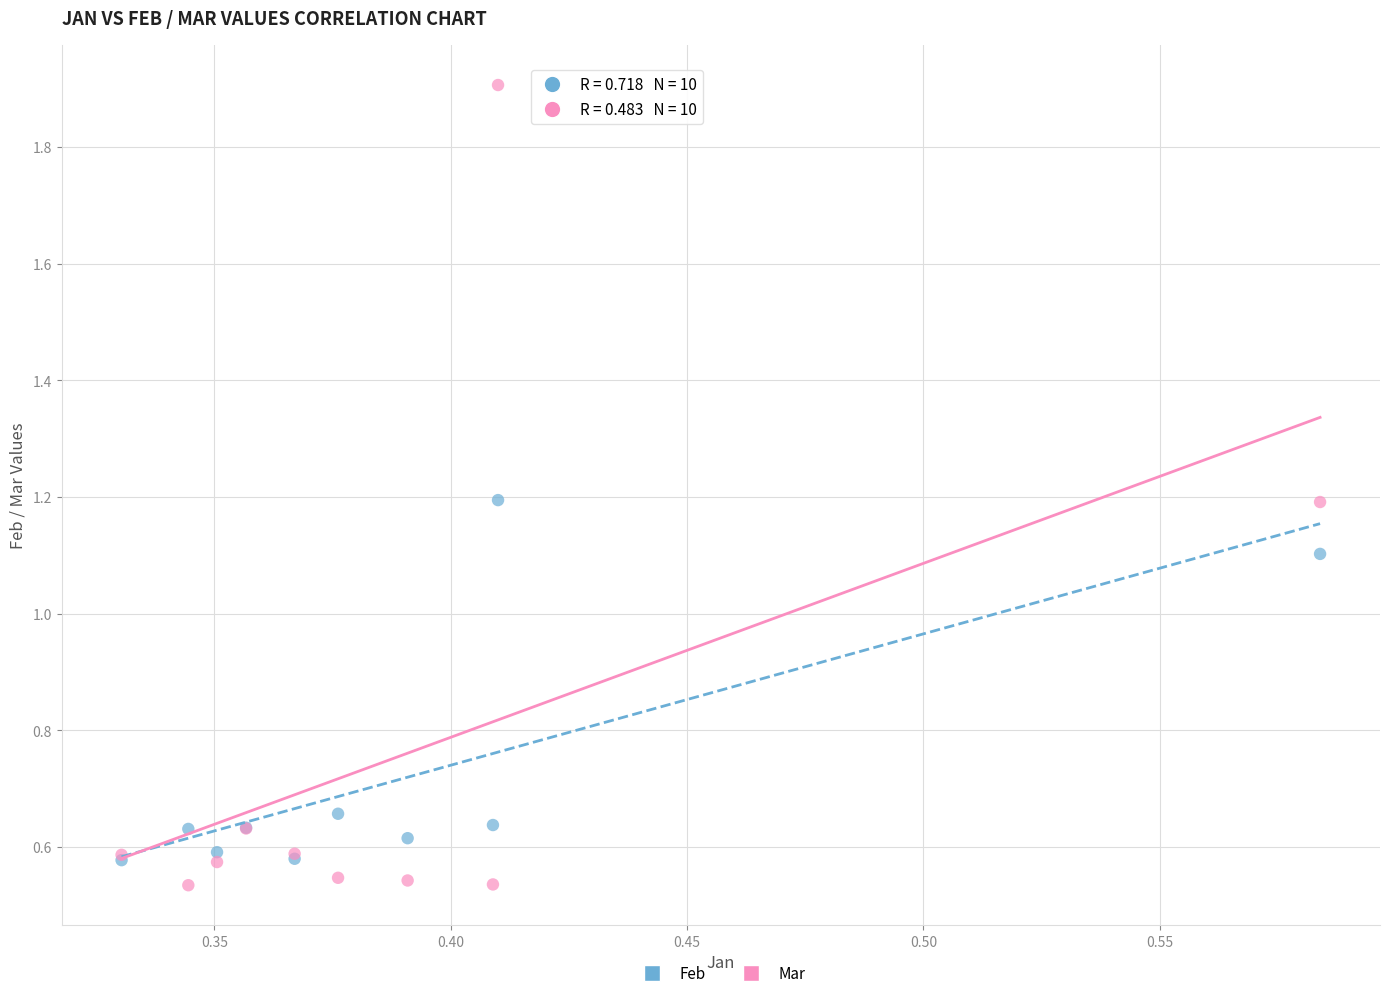

Across all series, what Y value is closest to 1?

1.1